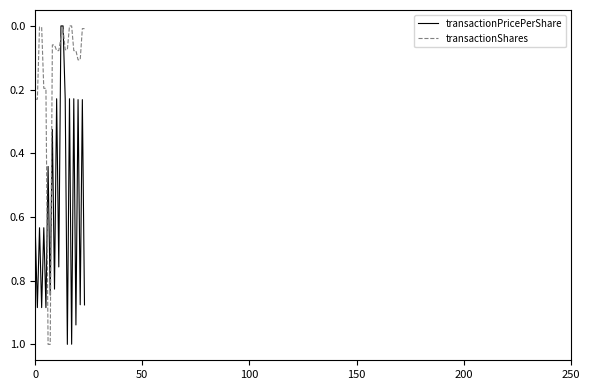

What is the maximum value shown in the chart?

1.0